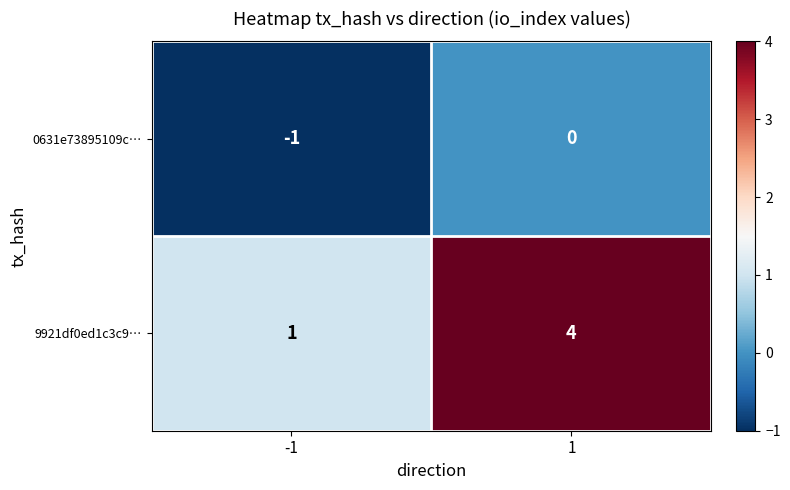

Which series has the largest total across all categories?

9921df0ed1c3c9…